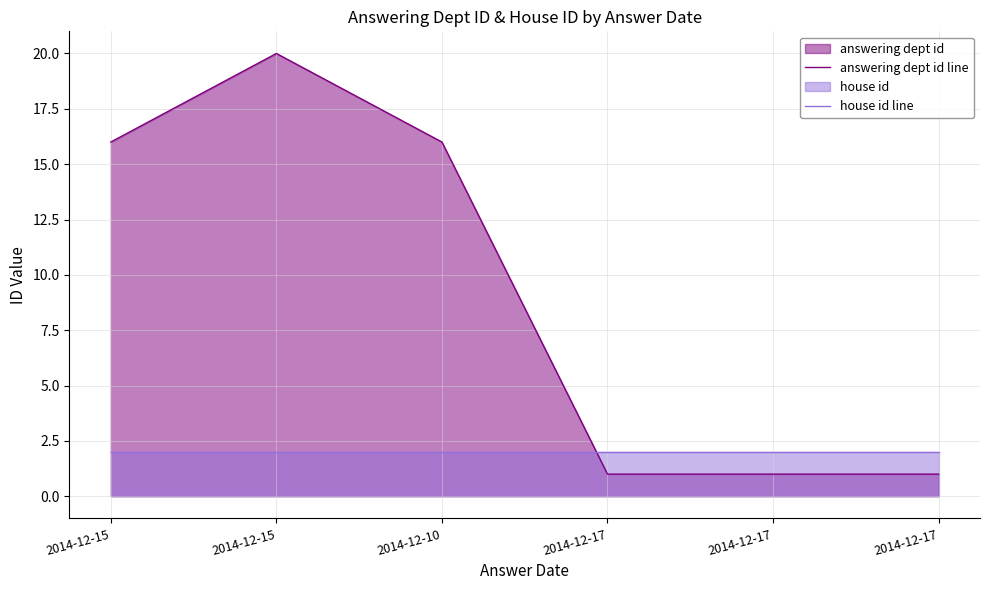

What is the total value across all series at 2014-12-10?

18